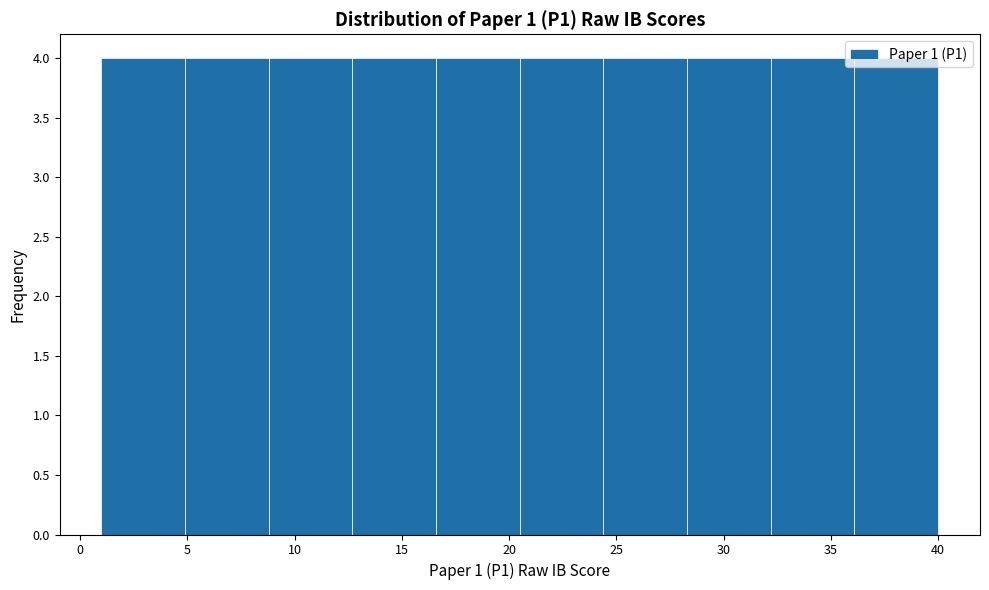

Reading left to right, list every bar in this chart as the range it spans on the x-axis followed by its height. Neither the bar edges nor the heights are printed on the chart, so give them approximately, as read against the axes.

1.0 to 4.9: 4
4.9 to 8.8: 4
8.8 to 12.7: 4
12.7 to 16.6: 4
16.6 to 20.5: 4
20.5 to 24.4: 4
24.4 to 28.3: 4
28.3 to 32.2: 4
32.2 to 36.1: 4
36.1 to 40.0: 4